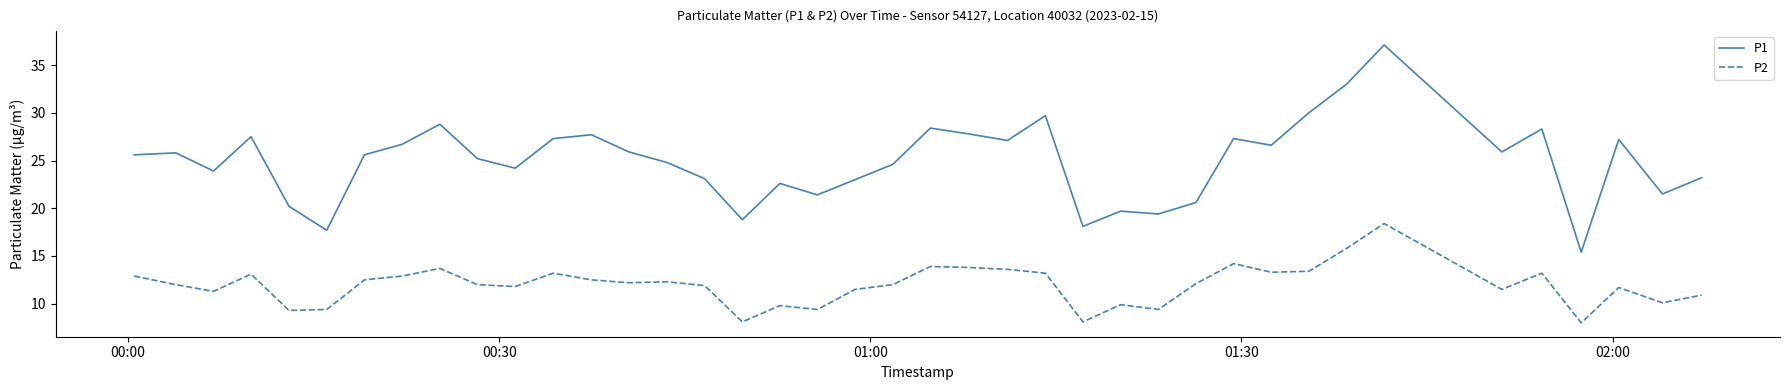

List the series in order of their peak value, highest first.

P1, P2